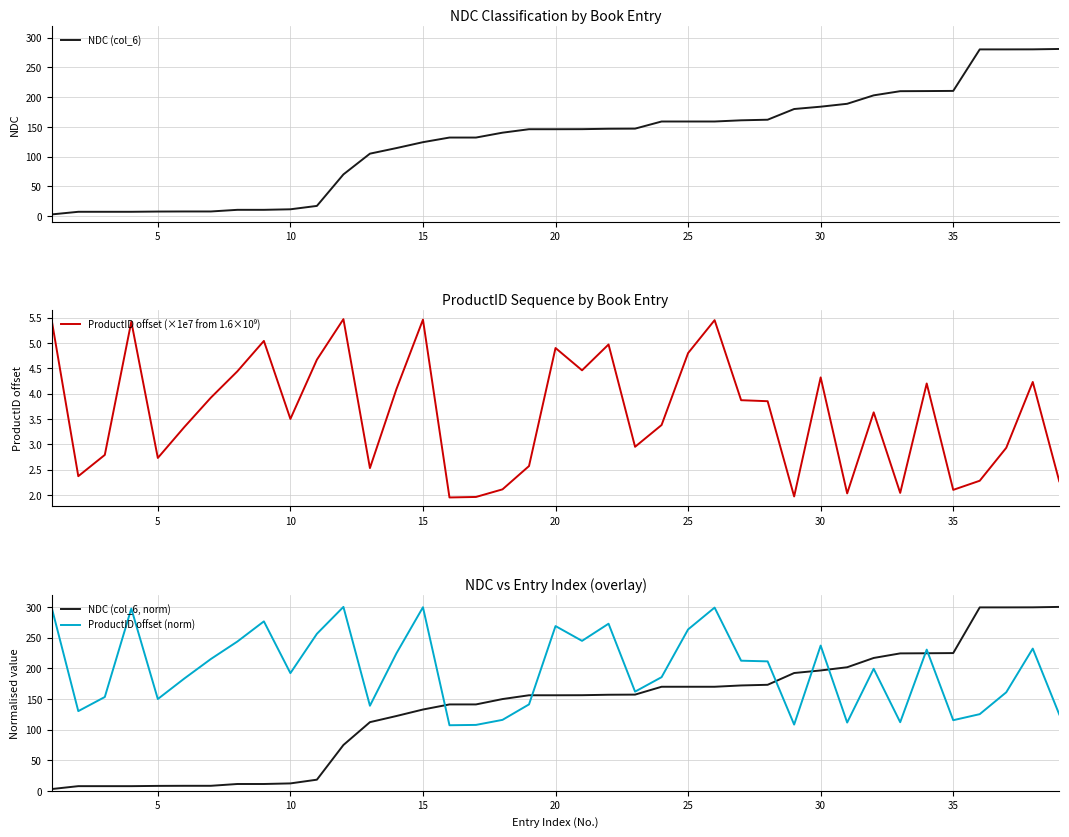

Is this an area chart (filled region under the line)?

No